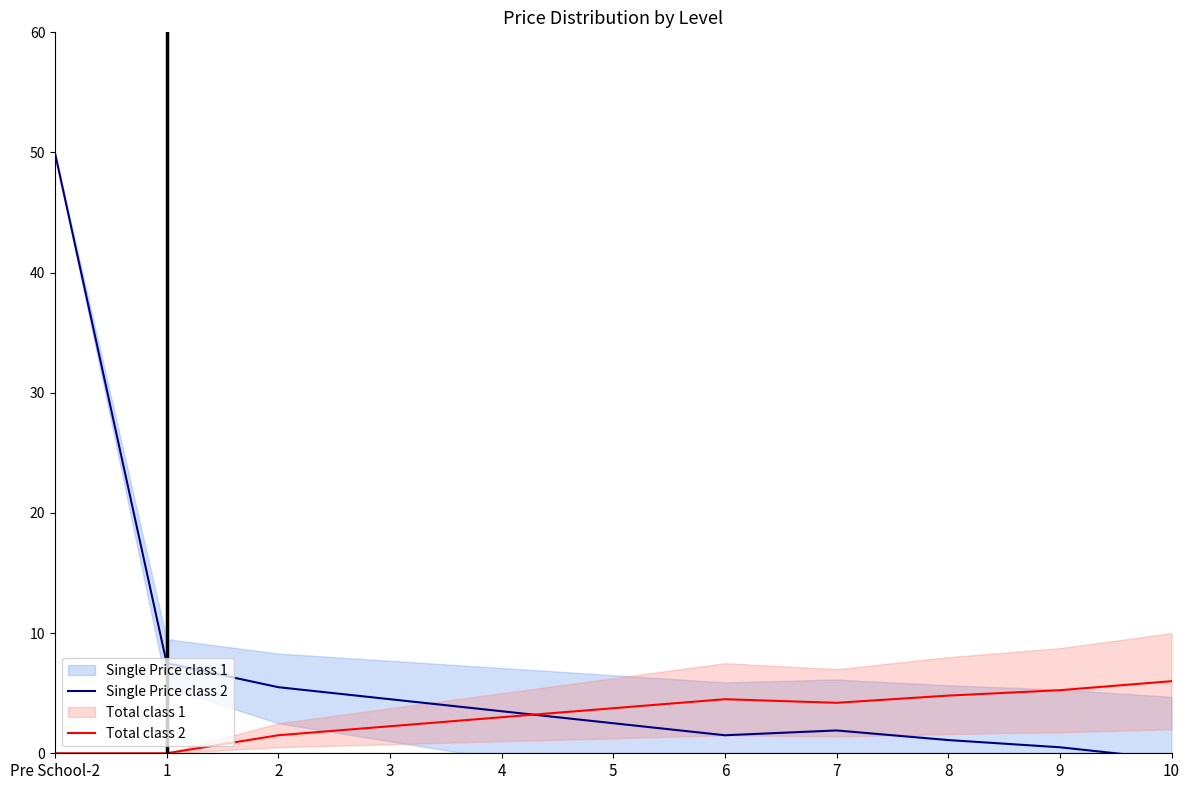

List the labels in order of Single Price class 2 value, smallest first.

10, 9, 8, 6, 7, 5, 4, 3, 2, 1, Pre School-2